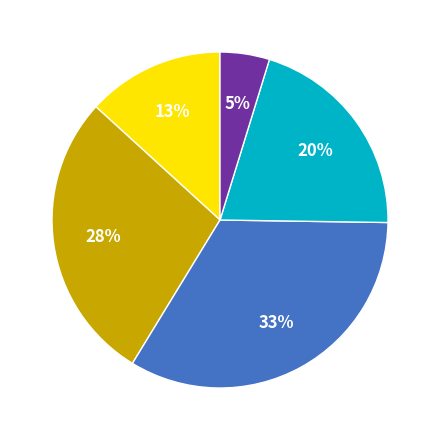

Does any single category account for the majority?

No